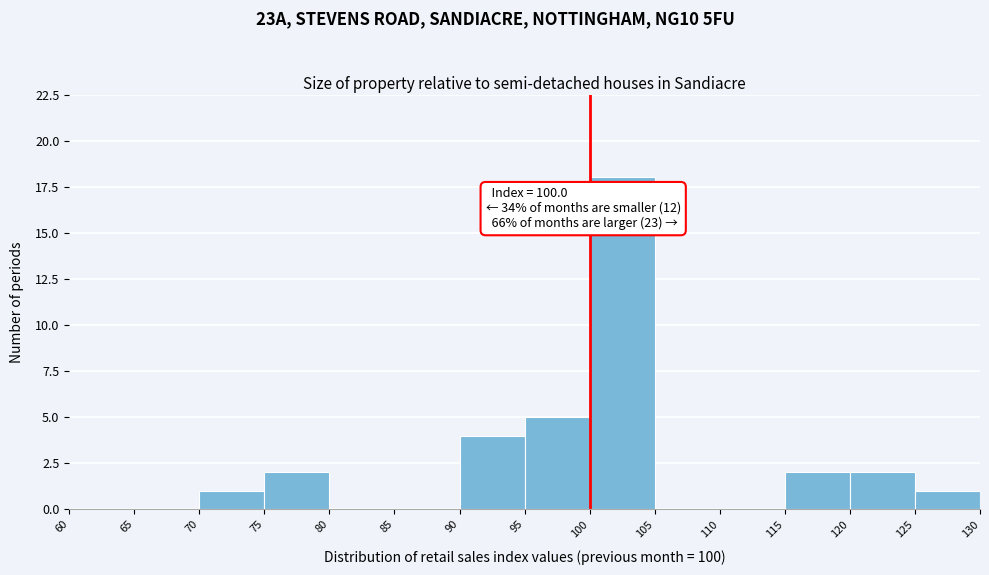

Which range on the x-axis has the tallest bar?

100 to 105